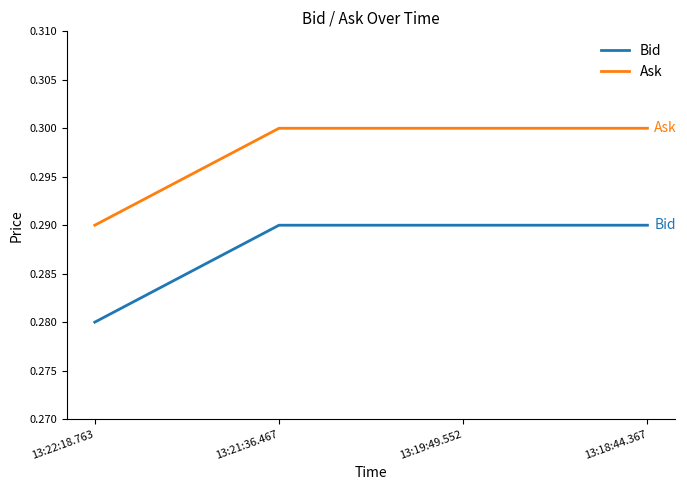

Rank the series by their maximum value, from lowest to highest.

Bid, Ask